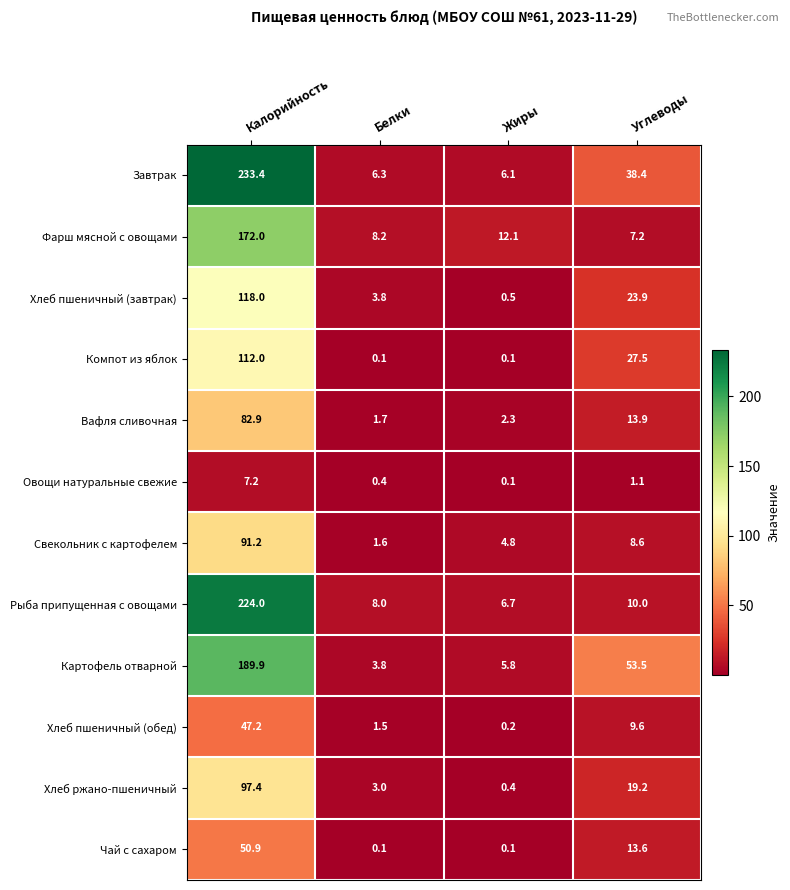

At which category is the sum across all series the highest?

Калорийность